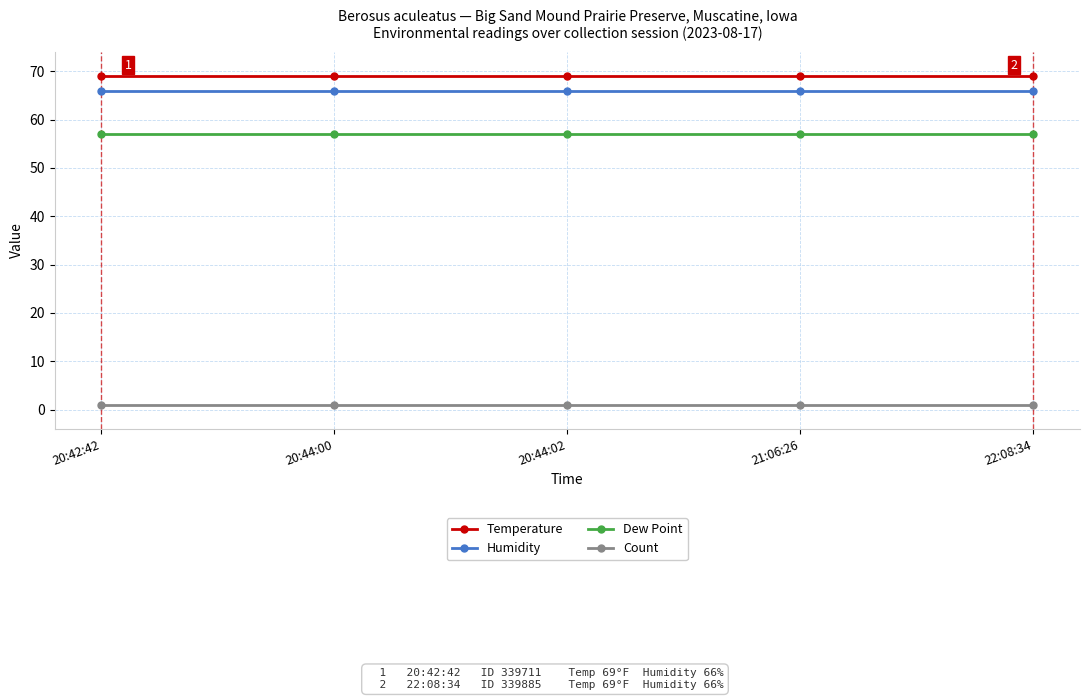

What is the value of the Dew Point point at the 3rd from the left?

57